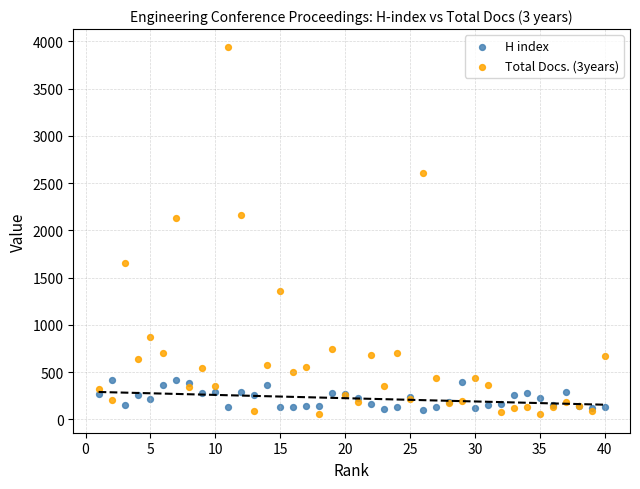

What are all the series names shown in the legend?

H index, Total Docs. (3years)